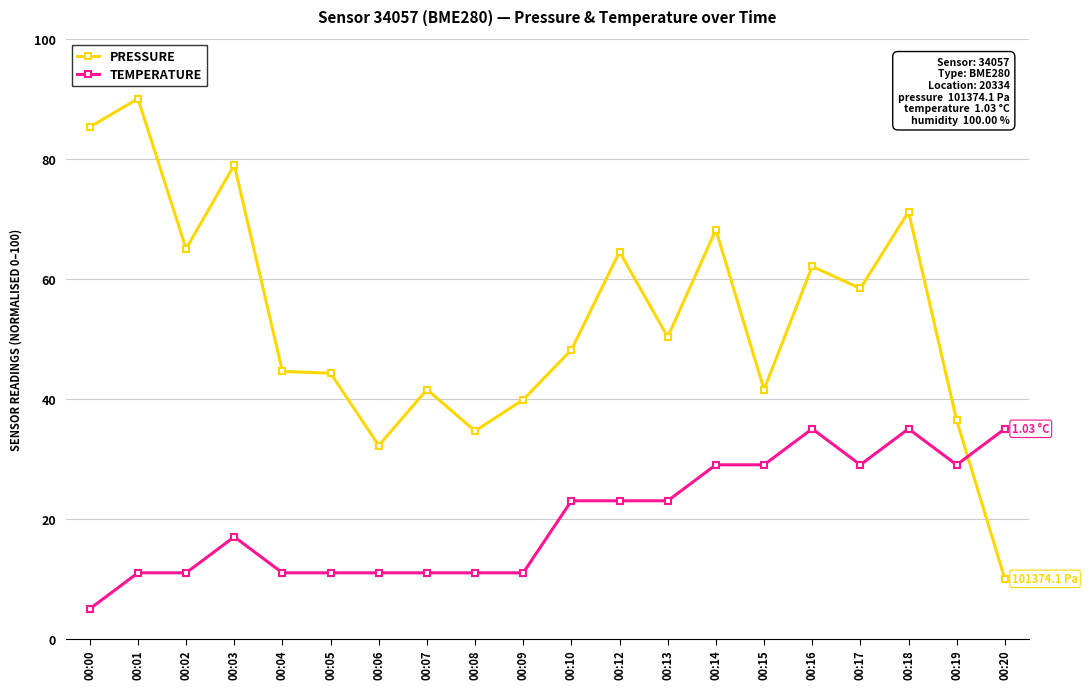

What is the spread (max minus min) of values at 00:19?

7.4